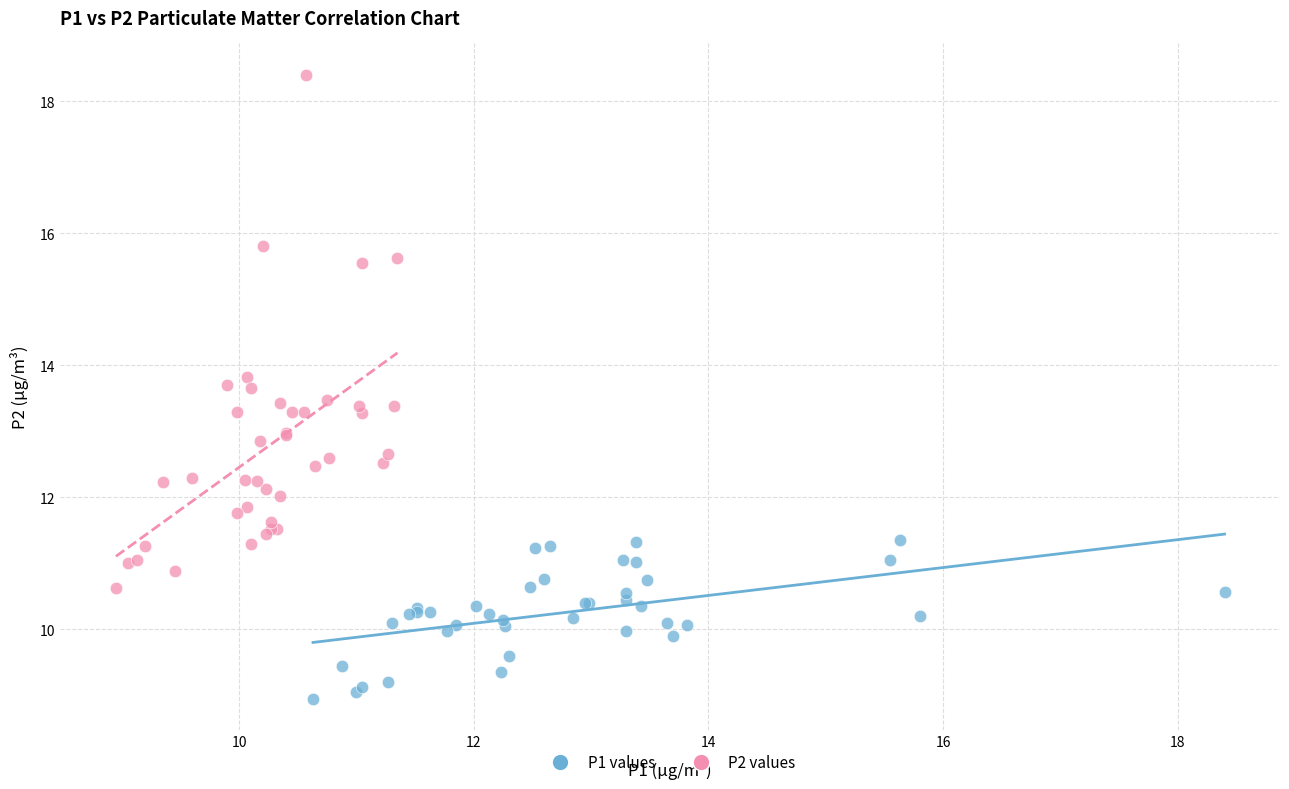

Which series contains the lowest Y value?

P1 values